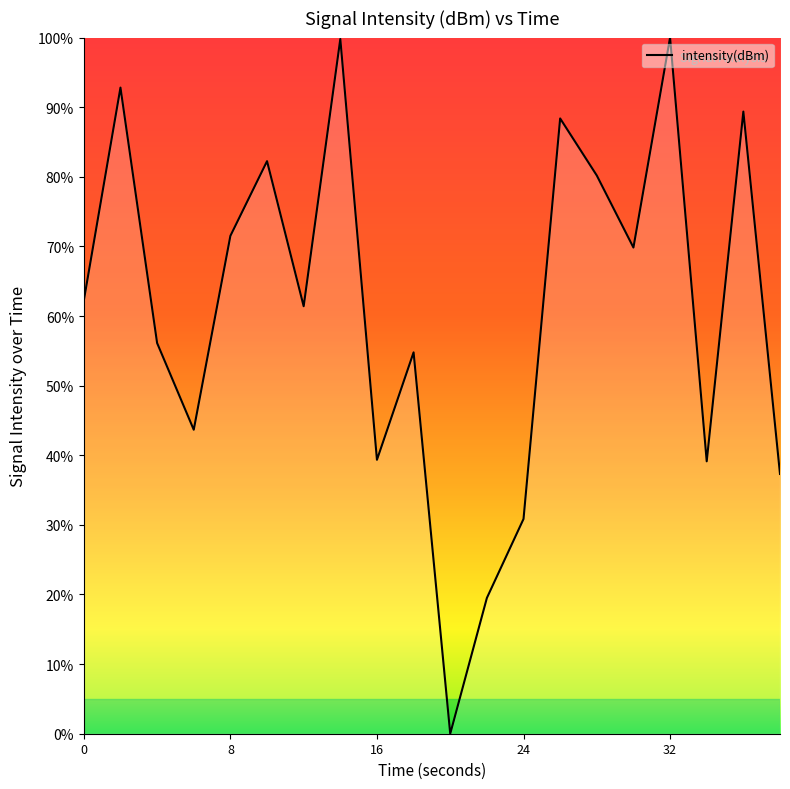

What is the maximum value shown in the chart?

100.0